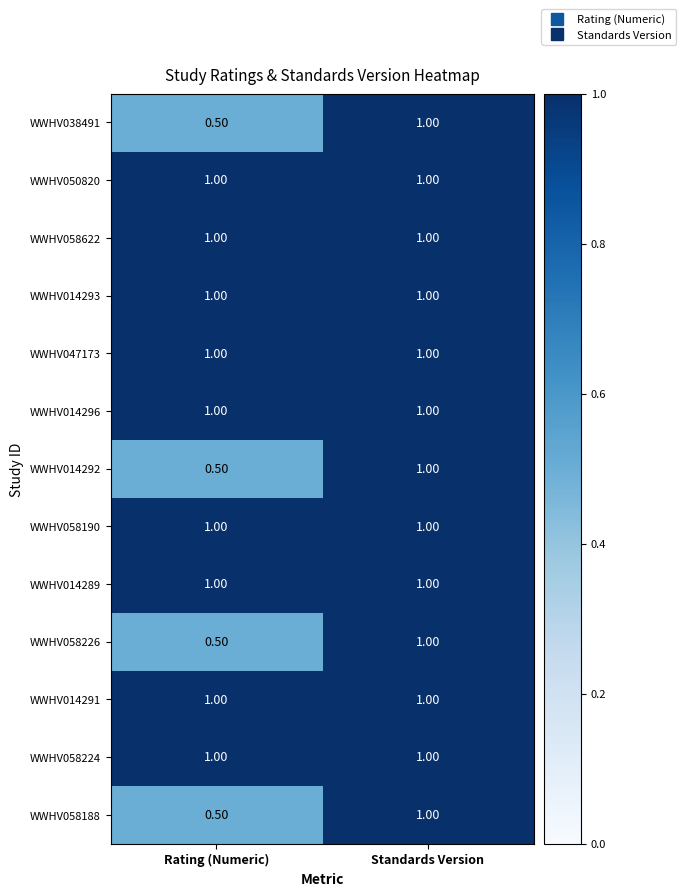

What is the total value across all series at Standards Version?

13.0